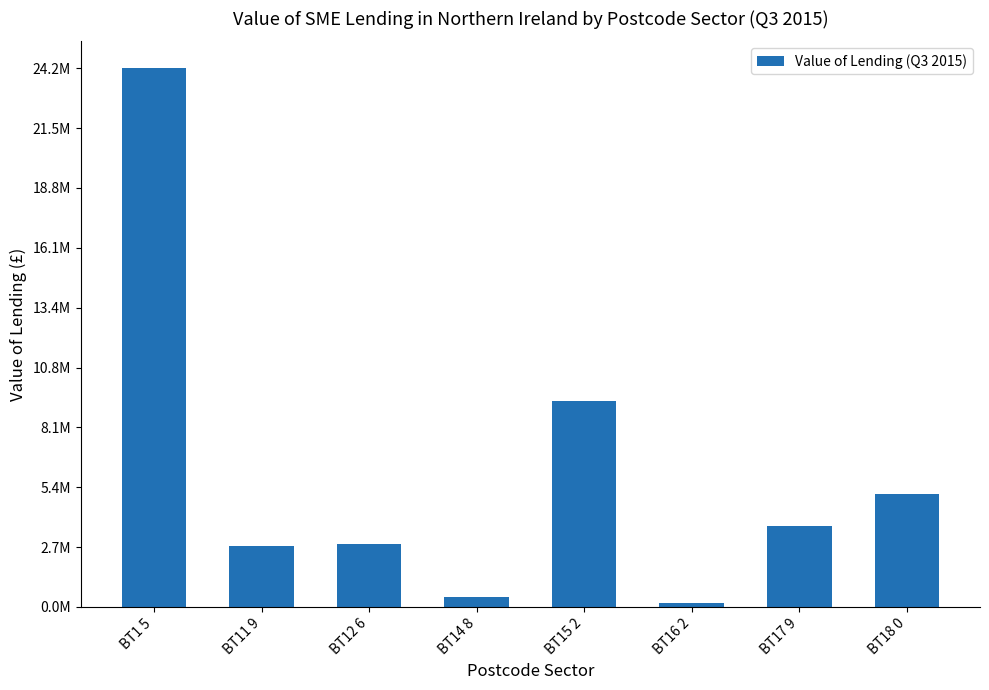

What is the value of the 3rd bar from the left?

2826039.1